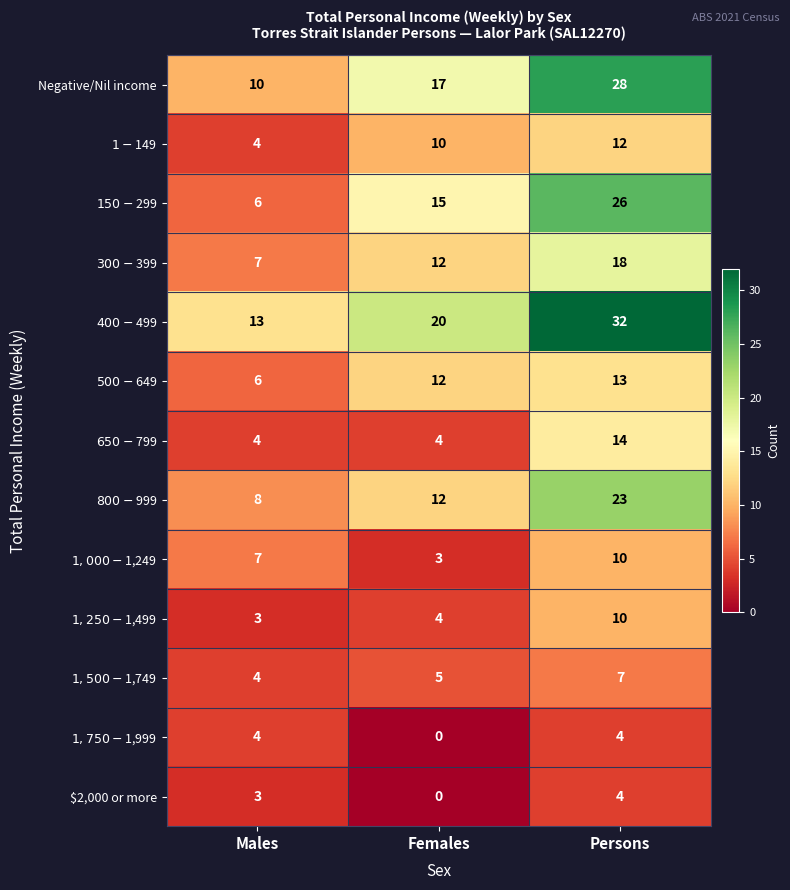

What is the total value across all series at Females?

114